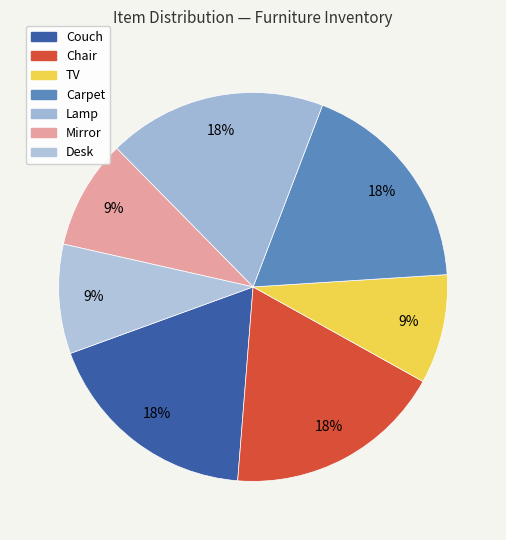

Count the number of slices in the pie.

7